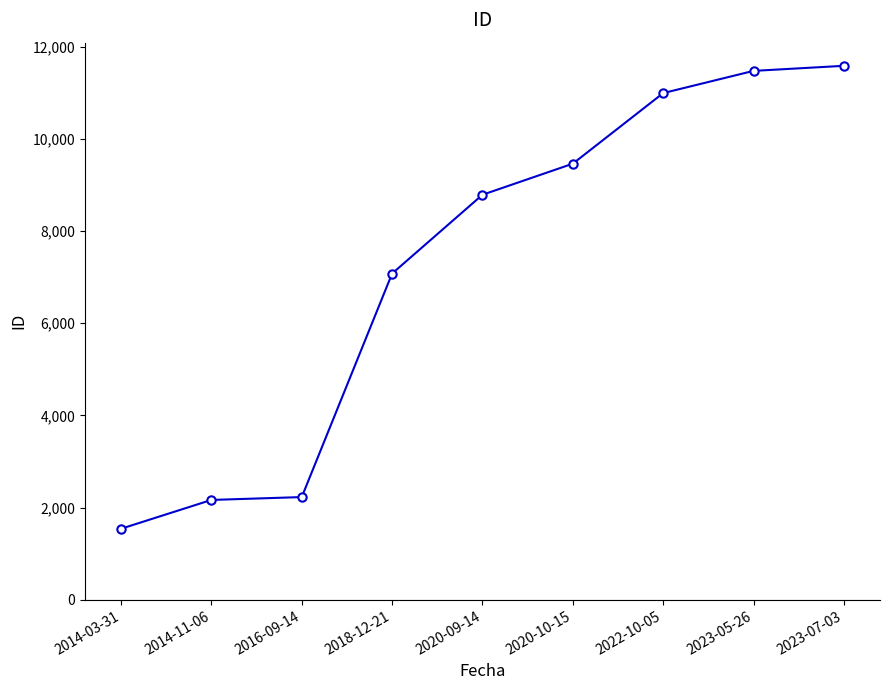

What is the difference between the maximum and minimum values?

10041